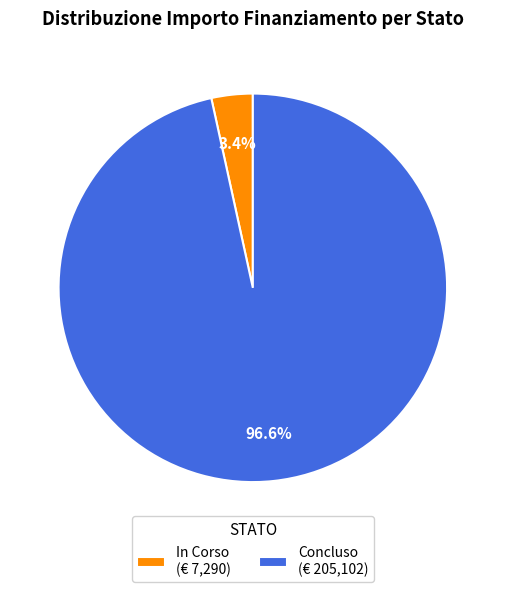

What is the total percentage of In Corso and Concluso?

100.0%